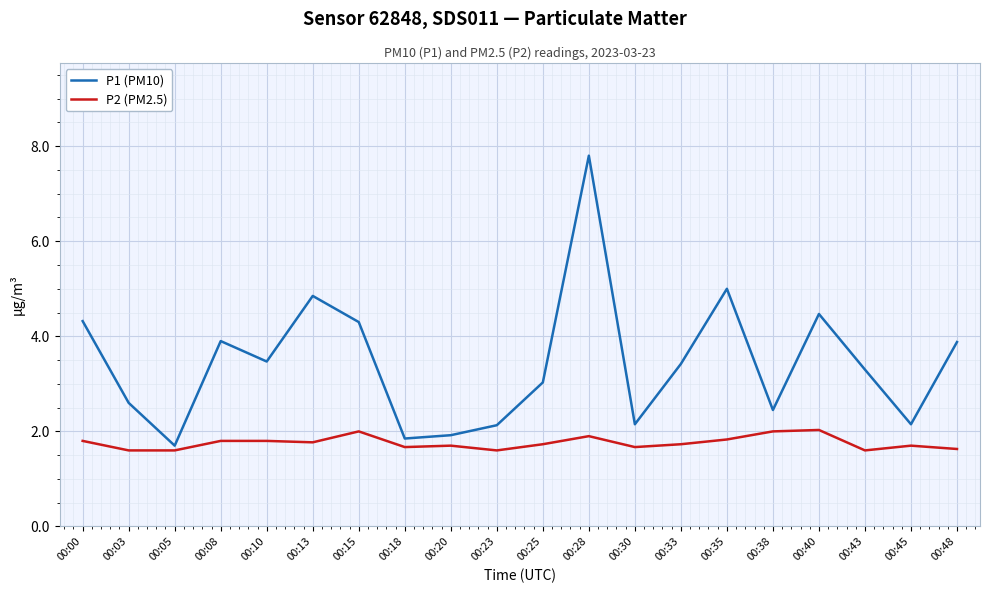

List the series in order of their overall mean, lowest first.

P2 (PM2.5), P1 (PM10)